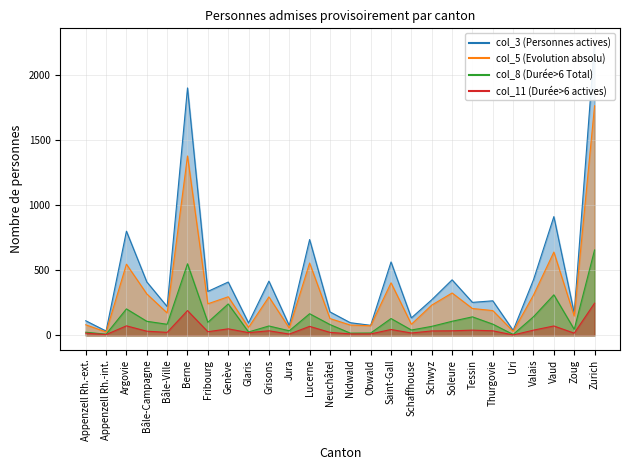

What is the highest value of the col_8 (Durée>6 Total) series?

655